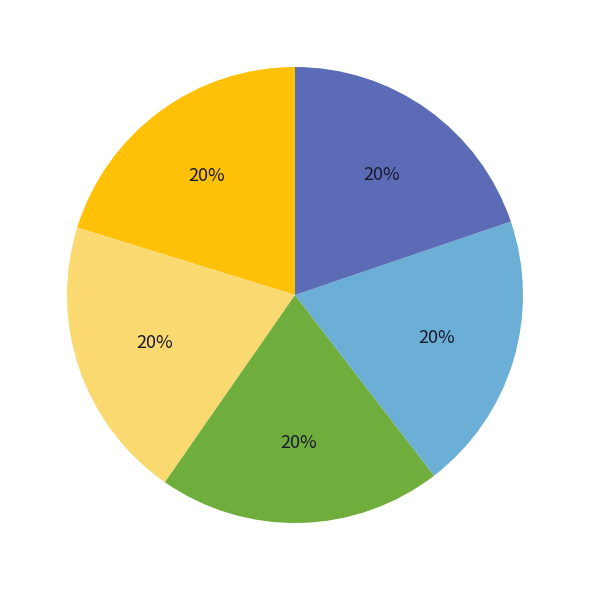

Is there a majority slice in this chart?

No